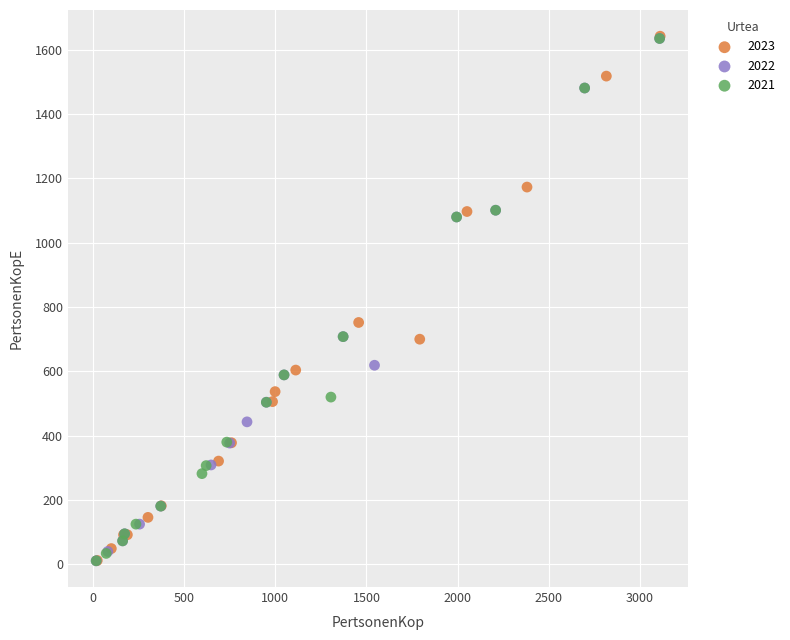

What are all the series names shown in the legend?

2023, 2022, 2021